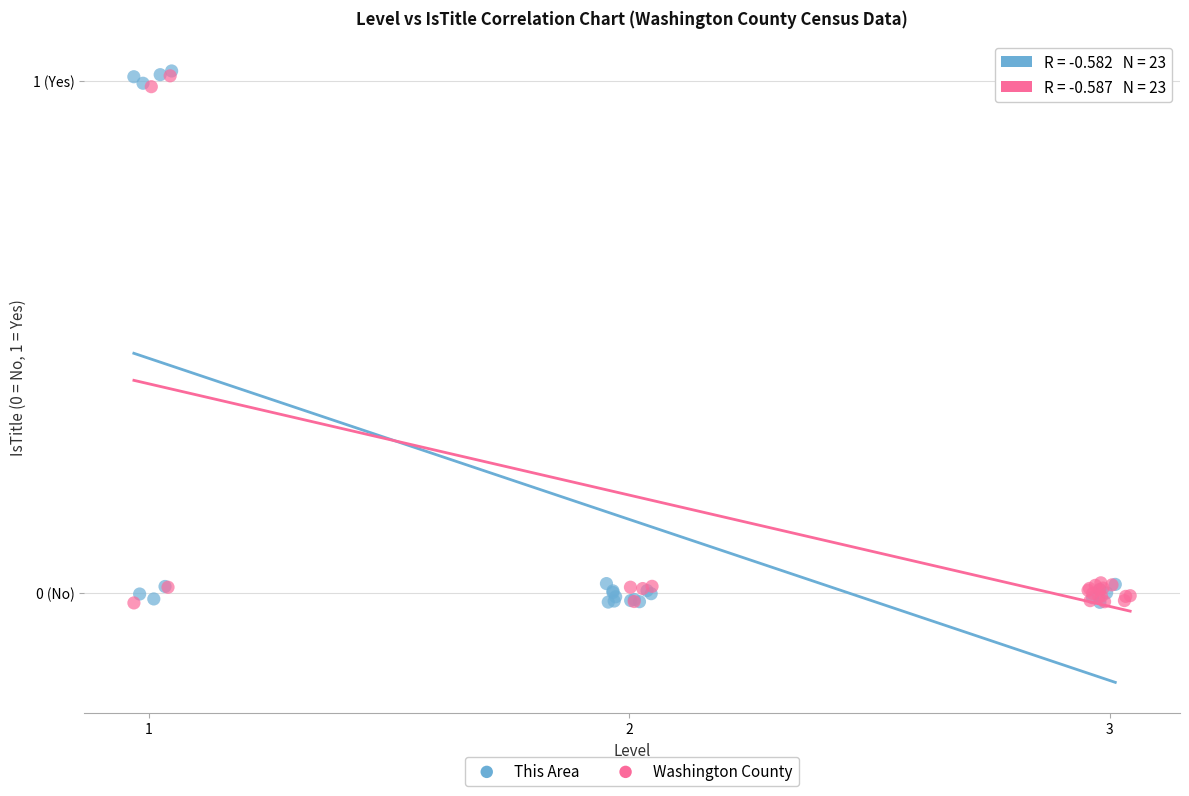

What are all the series names shown in the legend?

This Area, Washington County